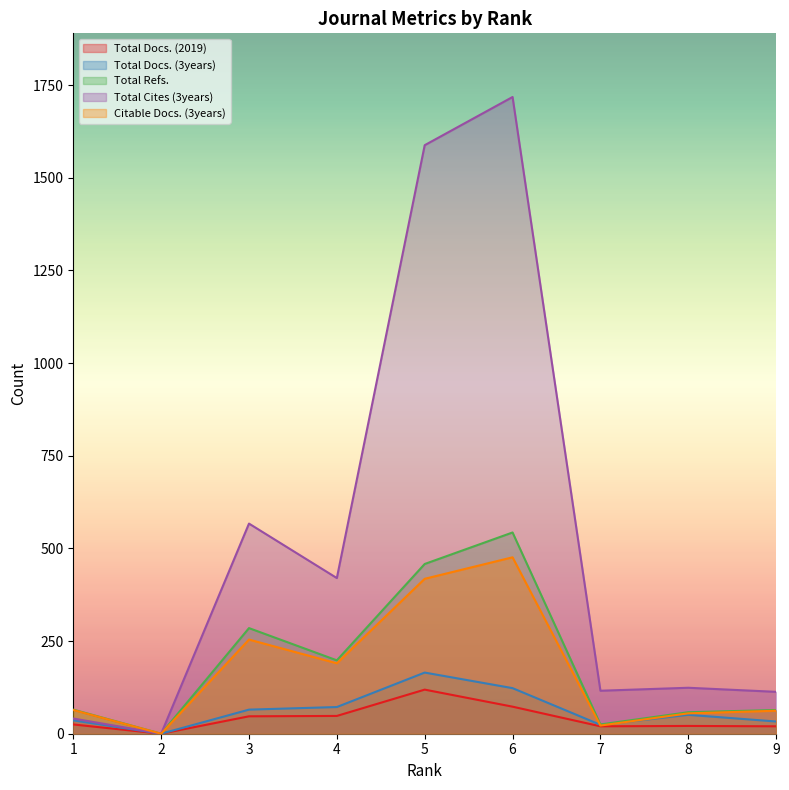

True or false: Citable Docs. (3years) and Total Docs. (2019) intersect in this chart.

False